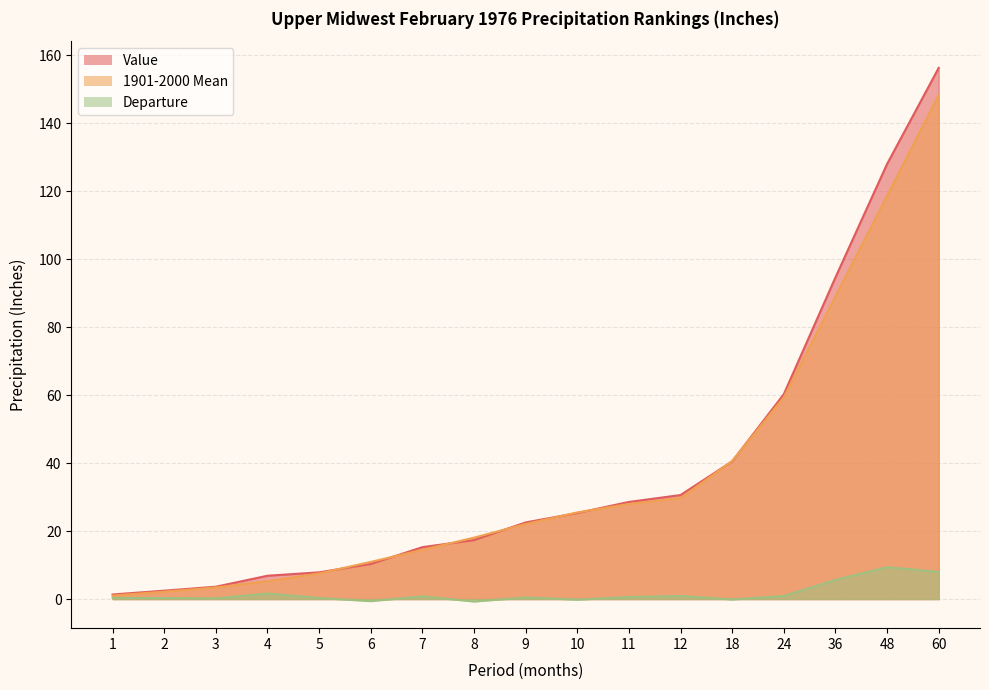

Does the chart have visible grid lines?

Yes